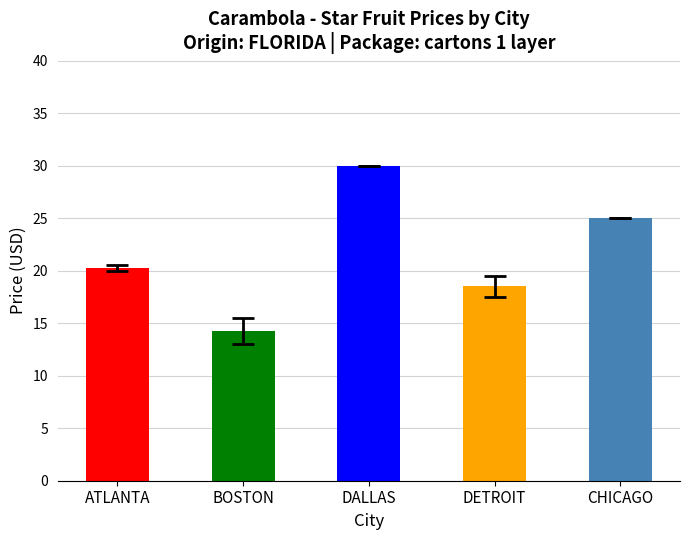

Approximately how many times larger is the value at DALLAS compared to DETROIT?

1.6